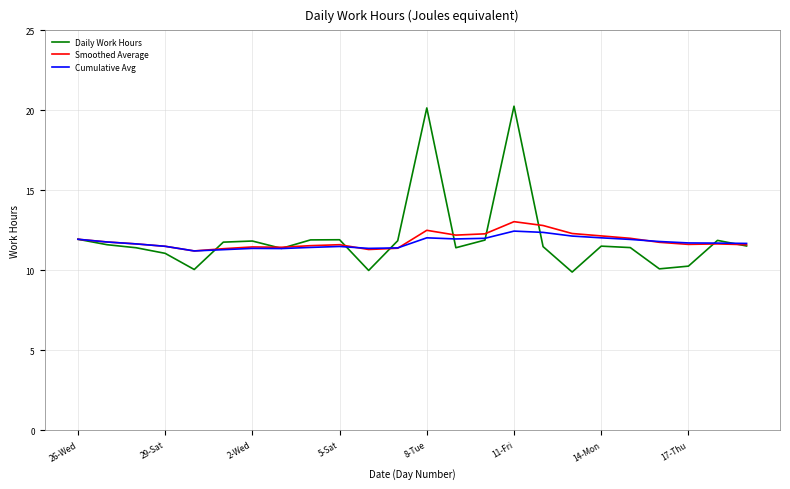

Which series has the largest range (max minus min)?

Daily Work Hours